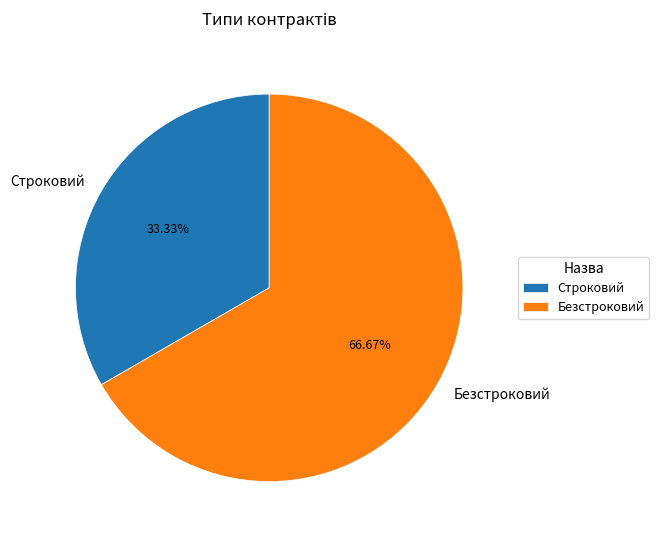

Does Безстроковий represent more than half of the total?

Yes